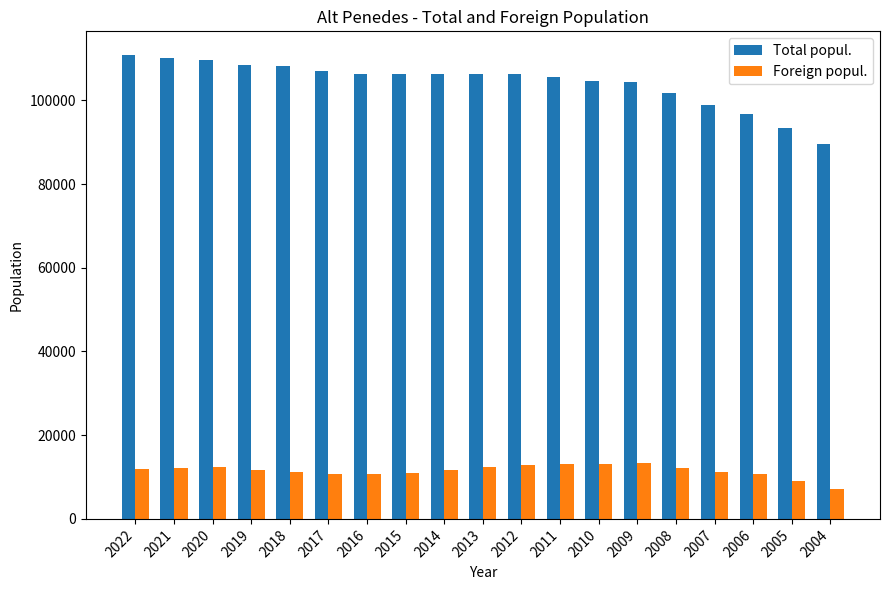

Which series has the widest spread of values?

Total popul.